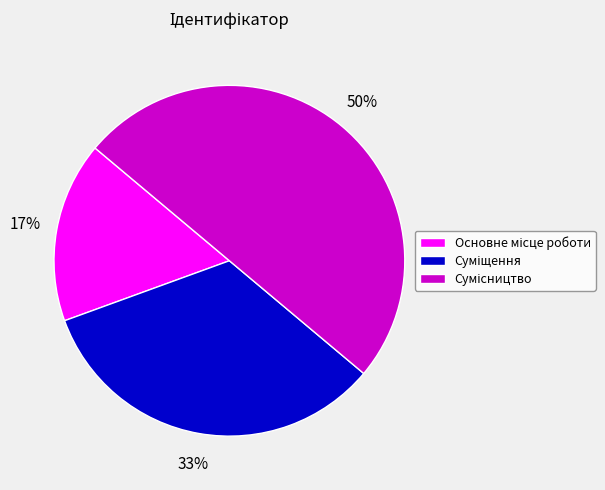

To the nearest percent, what is the average slice percentage?

33%